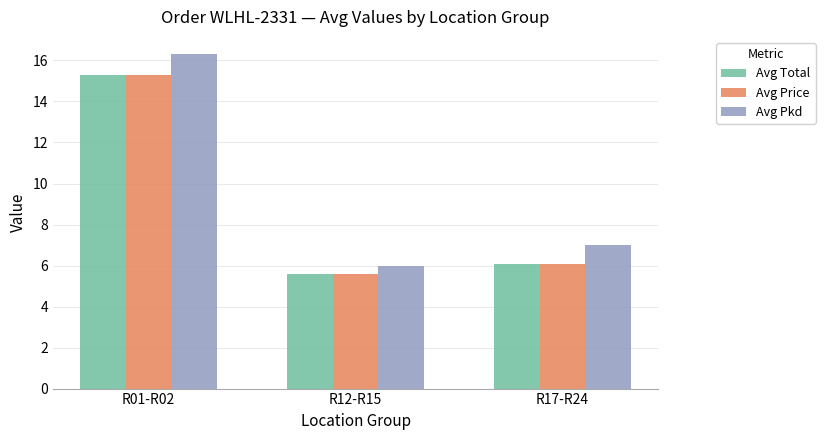

What is the total value across all series at R17-R24?

19.2